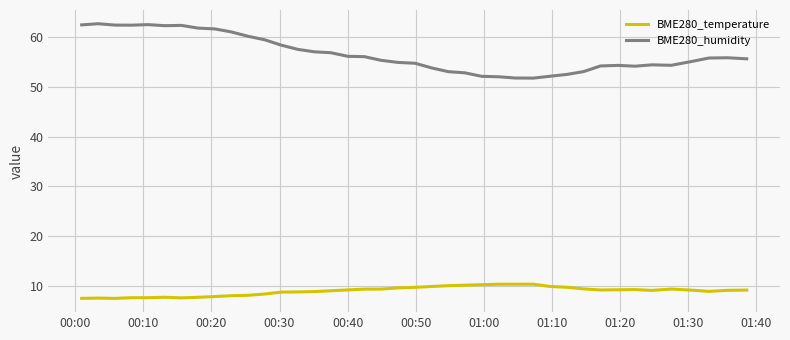

Which series has the widest spread of values?

BME280_humidity